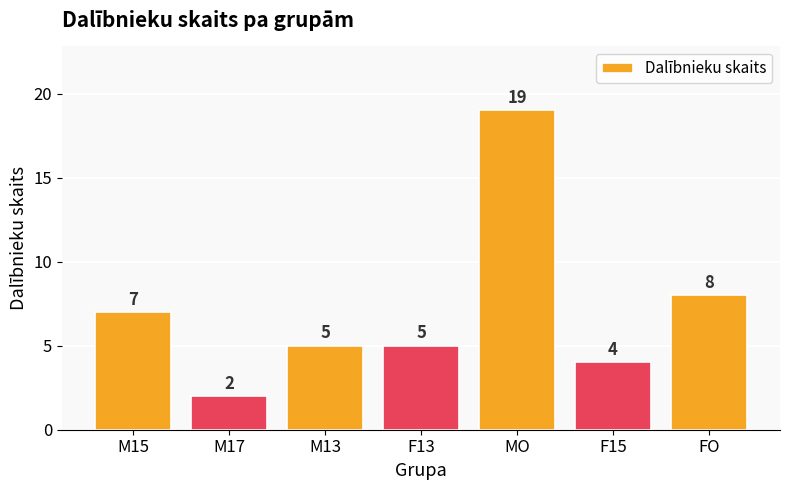

Which has a higher value, F15 or FO?

FO